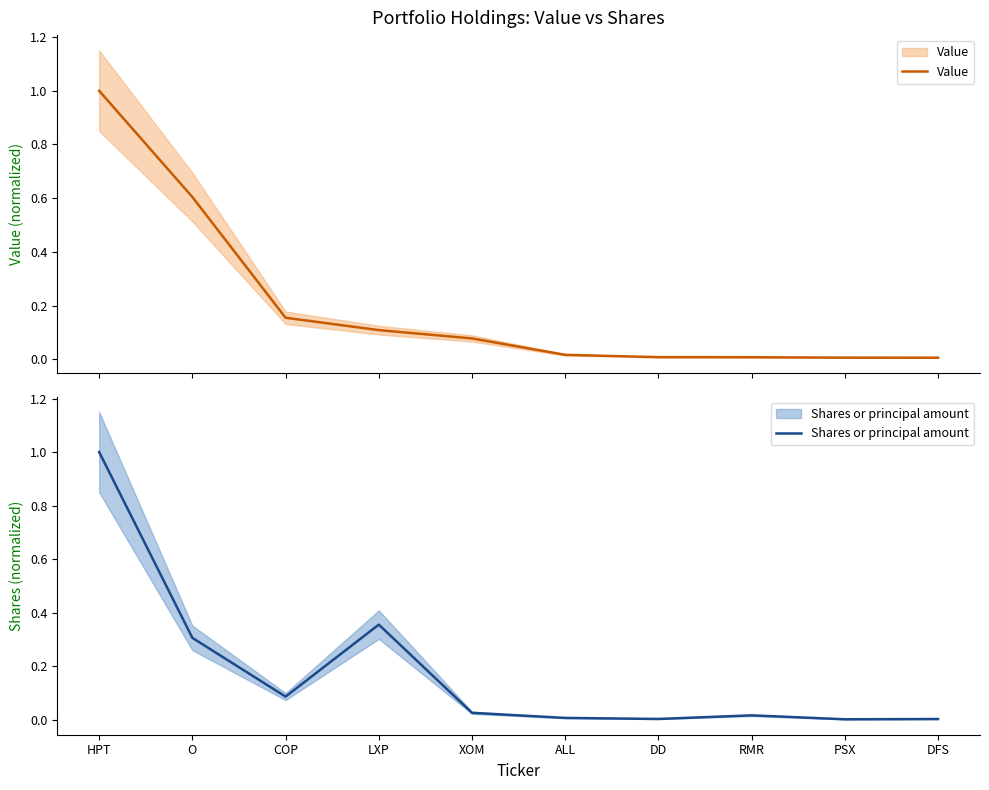

How many lines are shown in the chart?

2